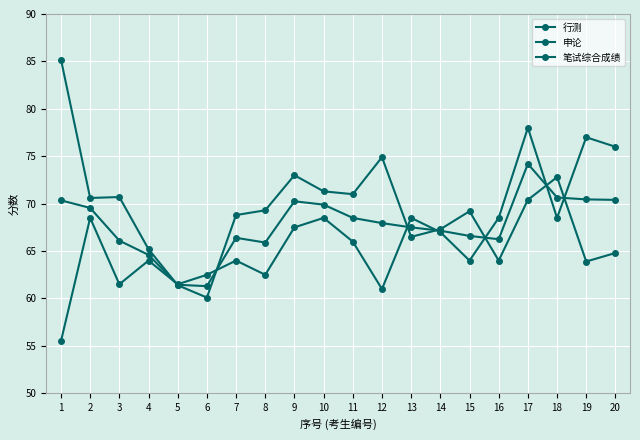

How many categories are shown in the chart?

20